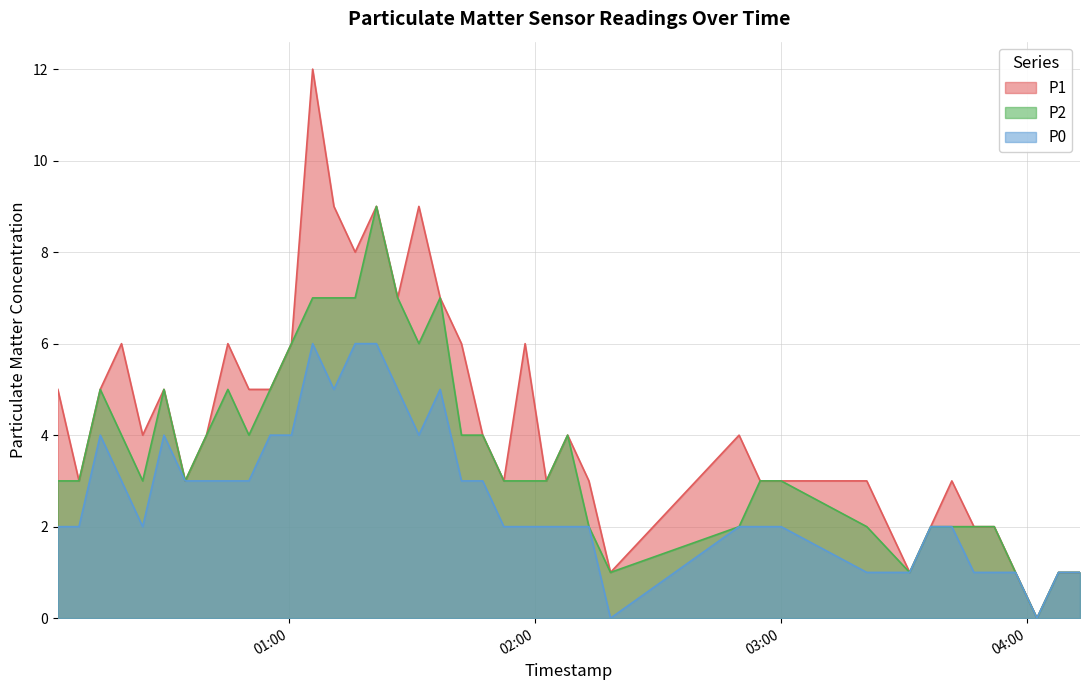

Between 2023-03-25T00:03:43 and 2023-03-25T02:08:01, which is larger?

2023-03-25T00:03:43